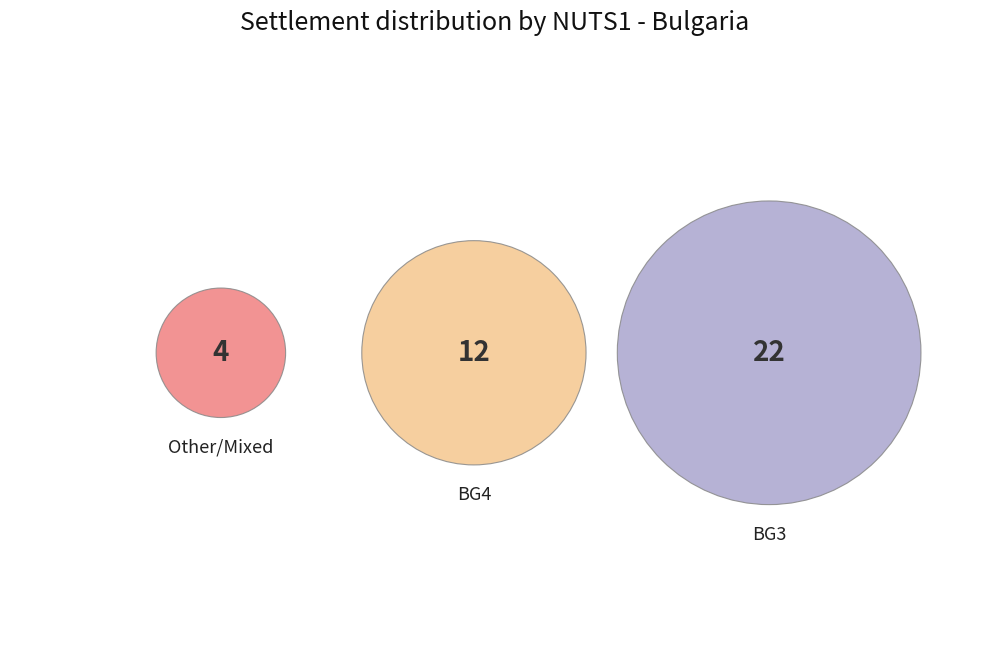

Which has a higher value, BG4 or BG3?

BG3